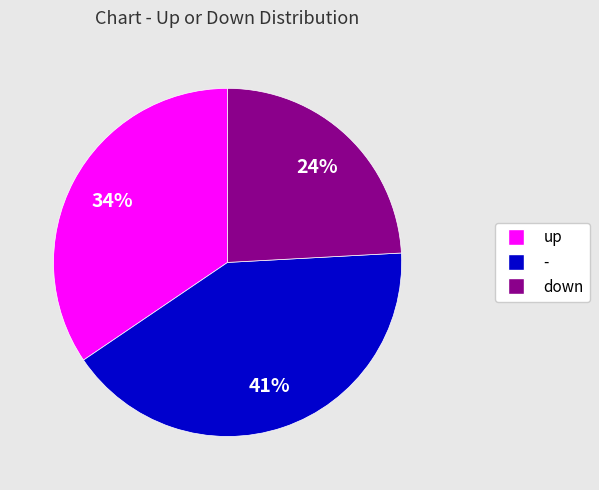

Rank the categories by value from highest to lowest.

-, up, down